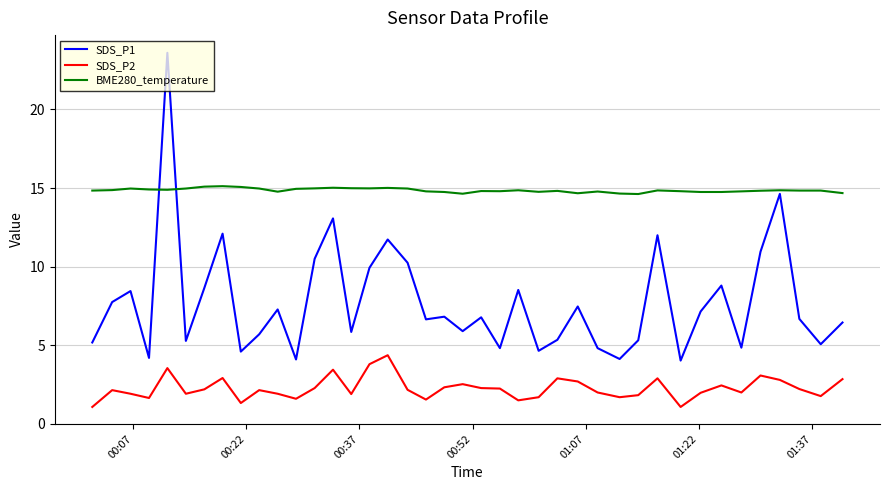

What is the minimum value for SDS_P1?

4.0